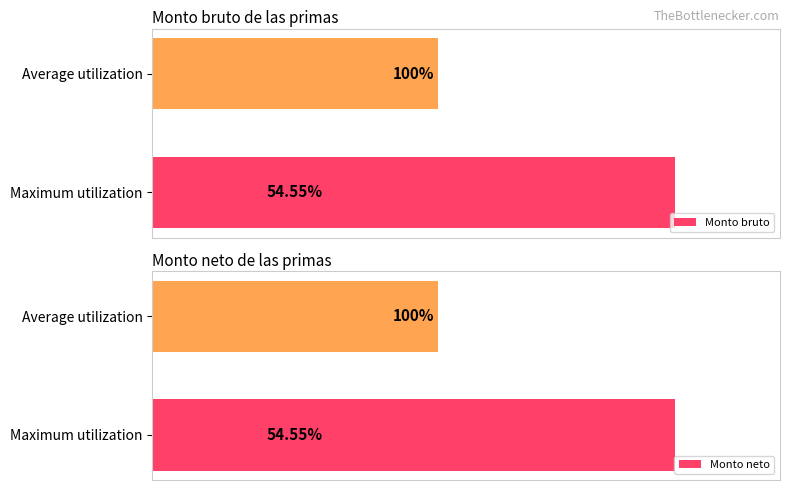

What is the minimum value shown in the chart?

54.5